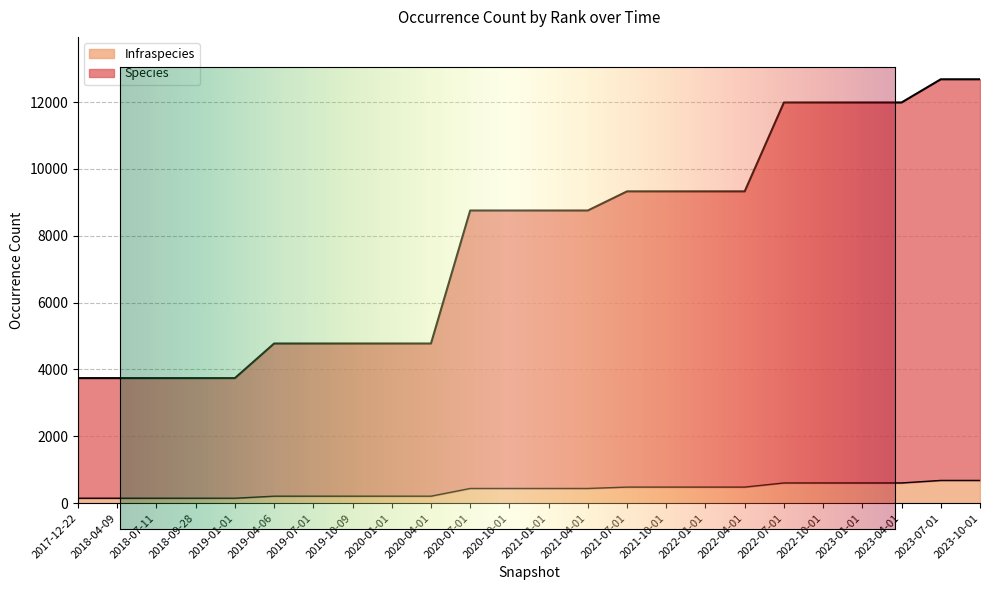

What is the smallest value displayed?

148